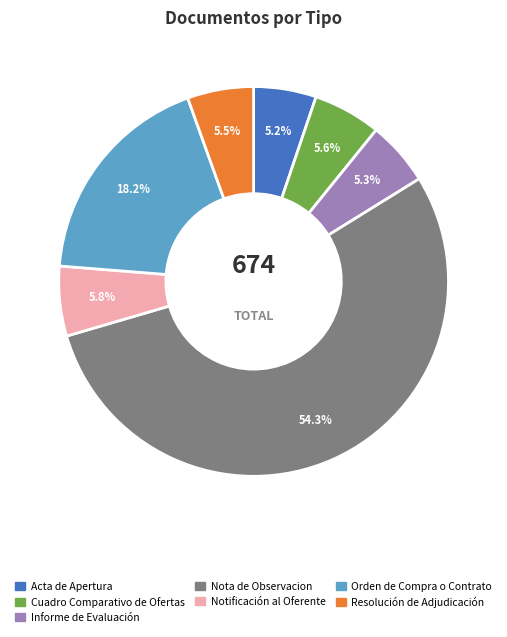

Approximately how many times larger is the value at Acta de Apertura compared to Resolución de Adjudicación?

0.9